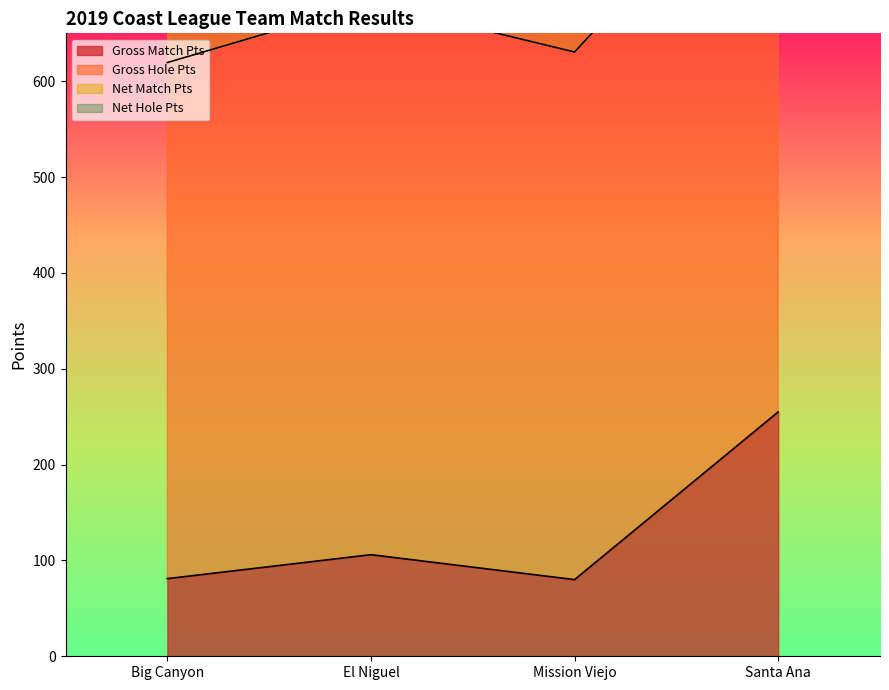

At which category is the sum across all series the highest?

Santa Ana